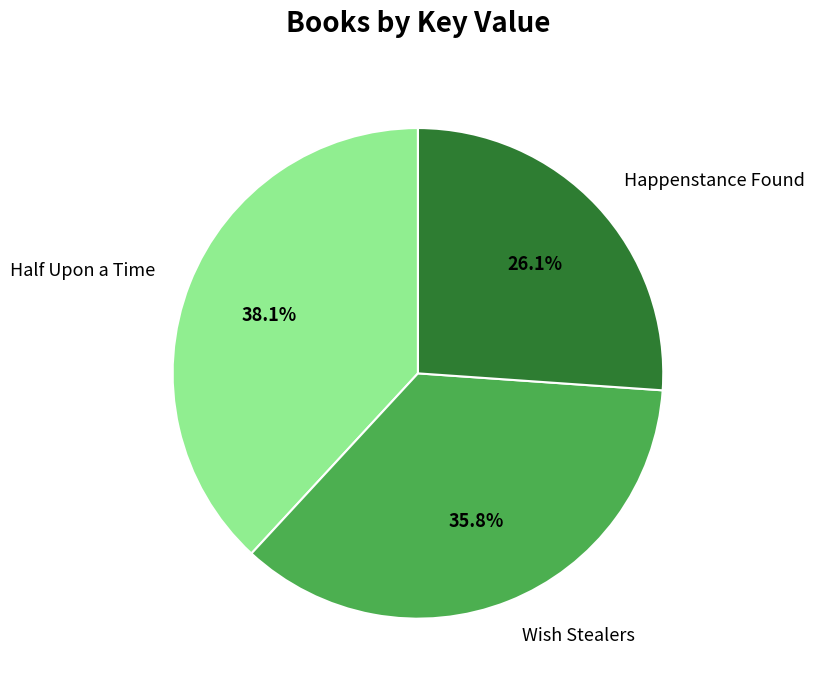

Rank the categories by value from highest to lowest.

Half Upon a Time, Wish Stealers, Happenstance Found